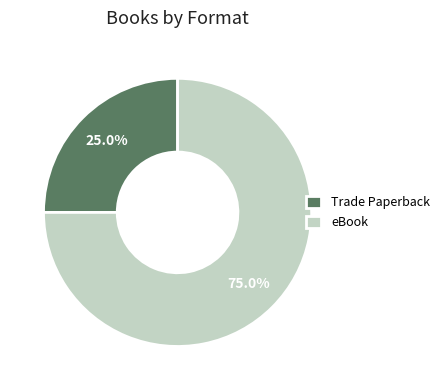

What percentage is the Trade Paperback slice, to the nearest percent?

25%